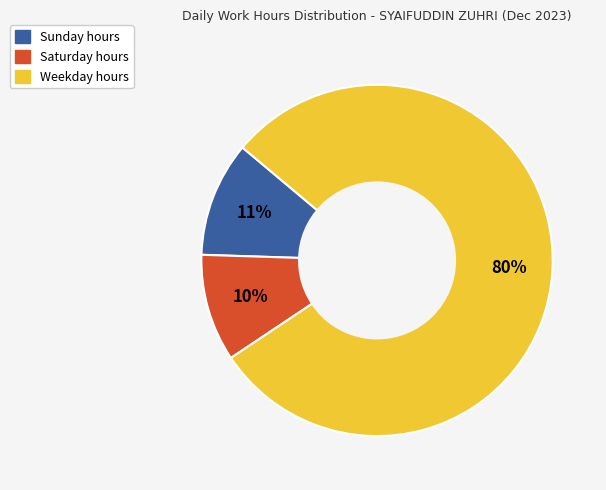

Is there a majority slice in this chart?

Yes